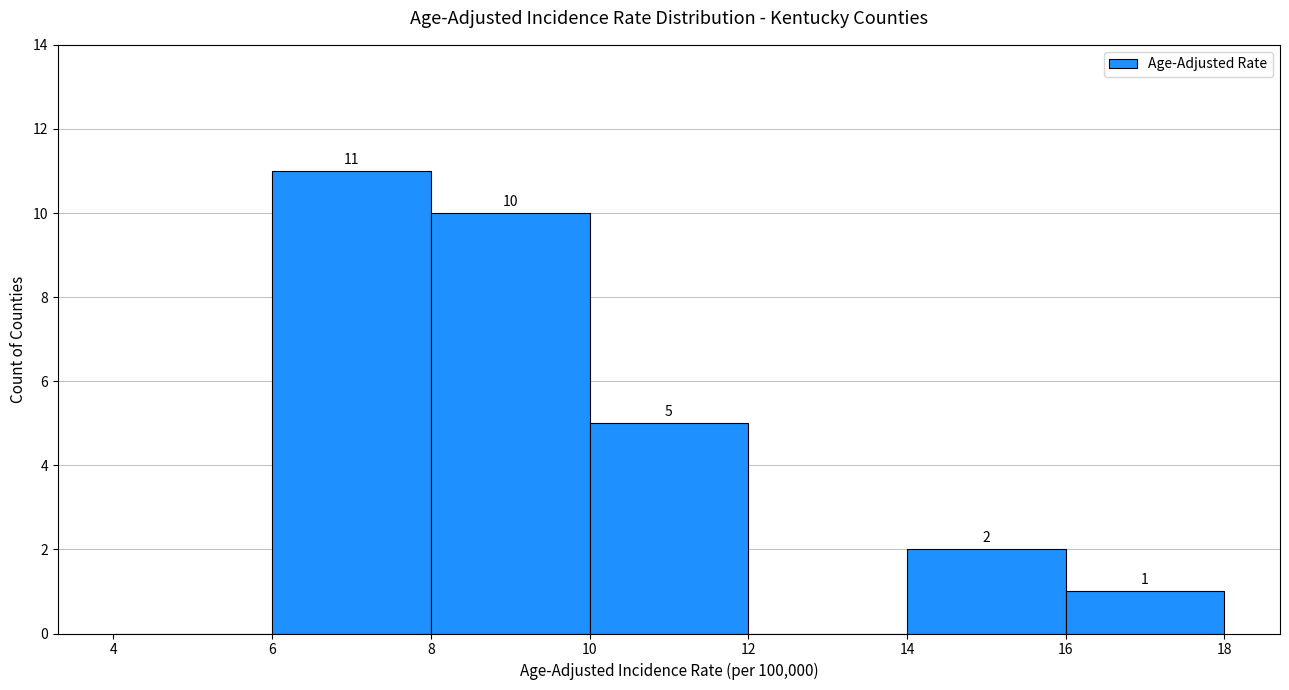

Which range on the x-axis has the tallest bar?

6 to 8